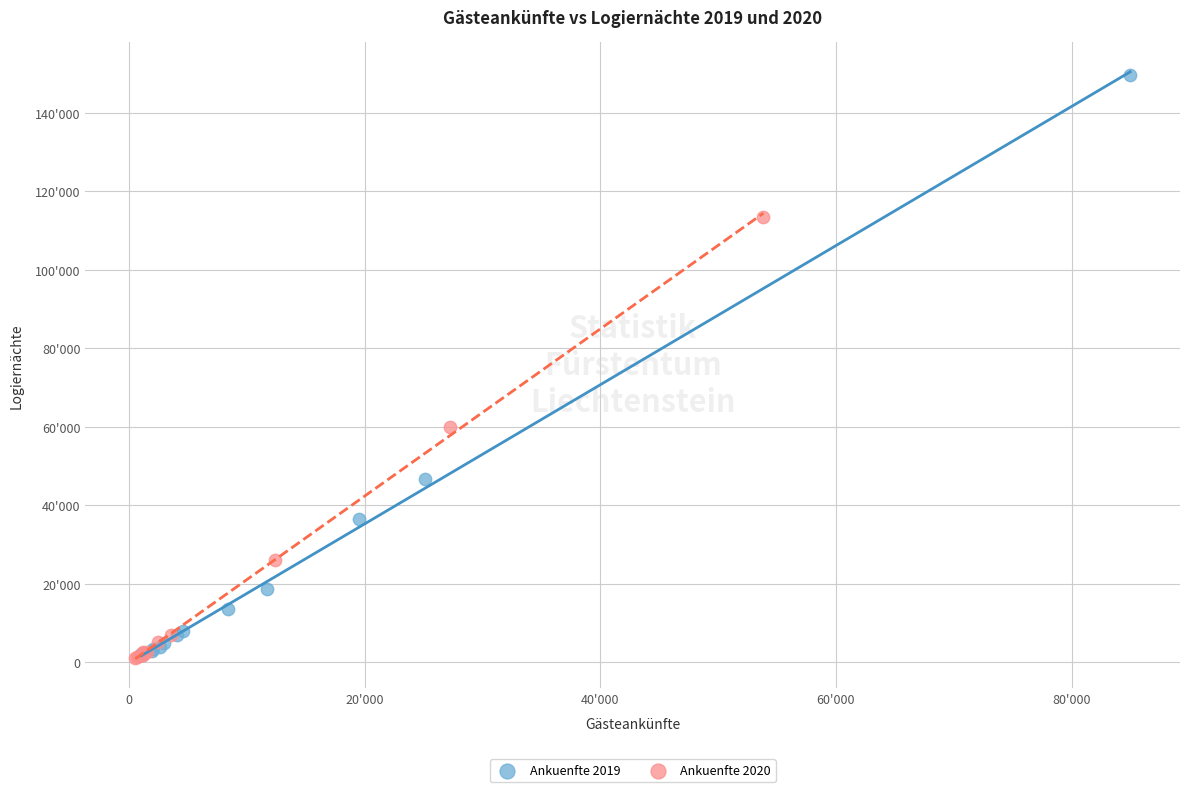

Which series has the widest spread of Y values?

Ankuenfte 2019